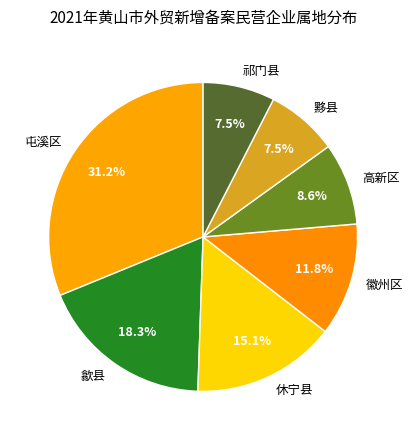

Does 黟县 account for over 50% of the chart?

No